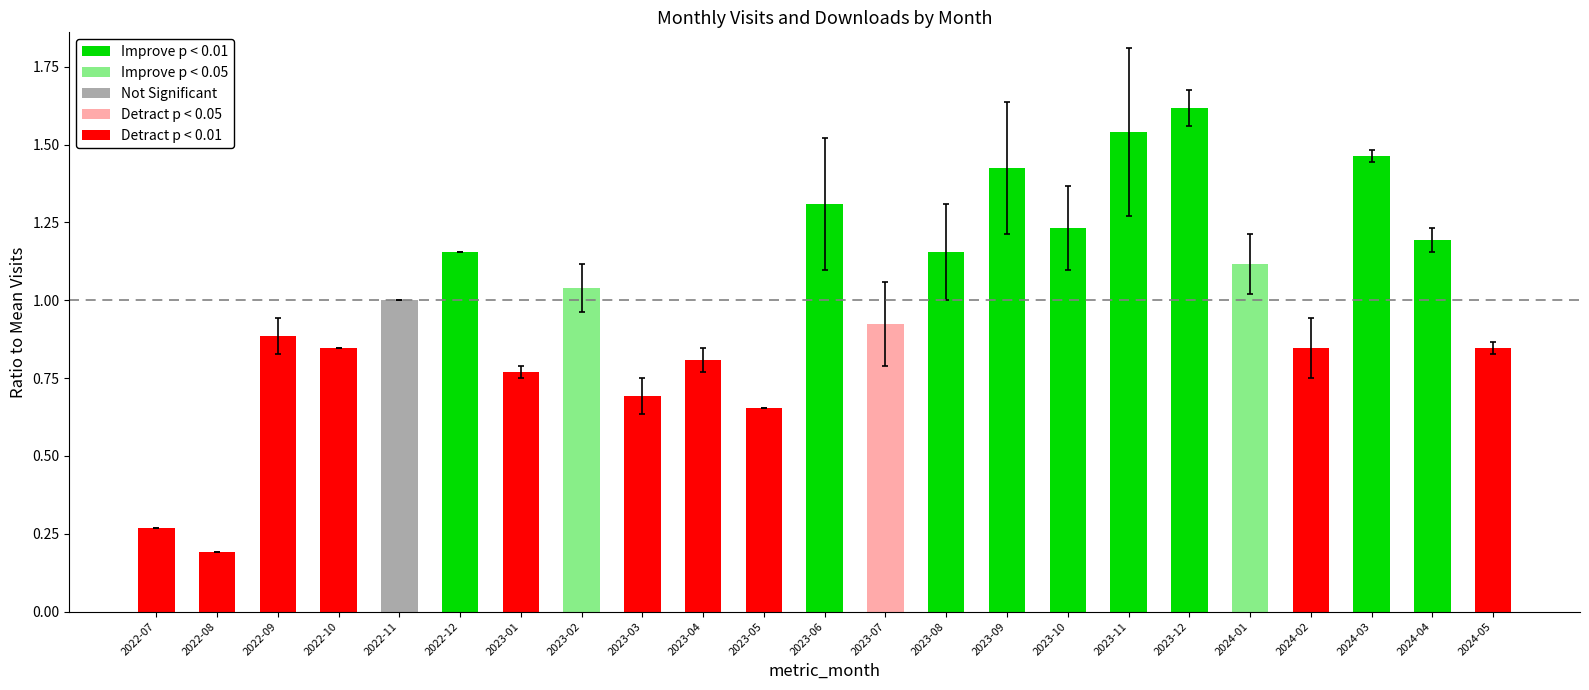

What is the sum of the values at 2023-11 and 2024-02?

2.4